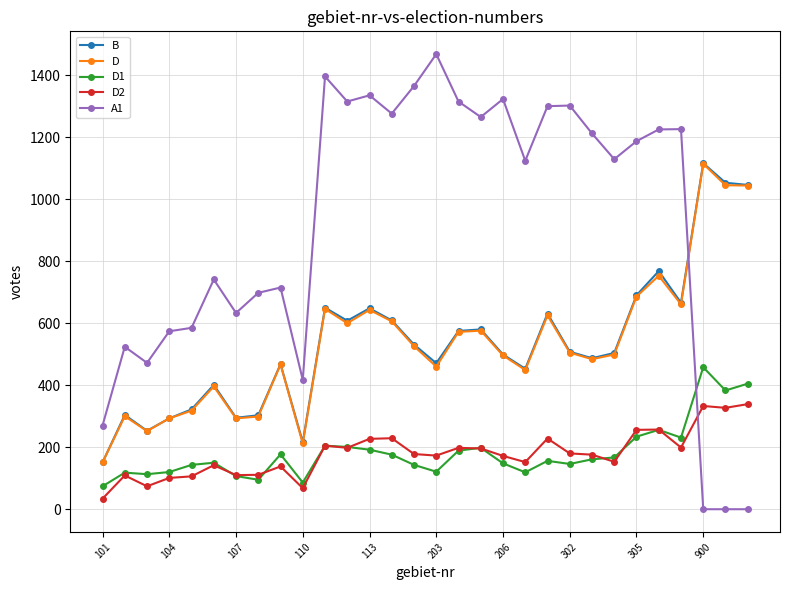

Which series has the largest total across all categories?

A1